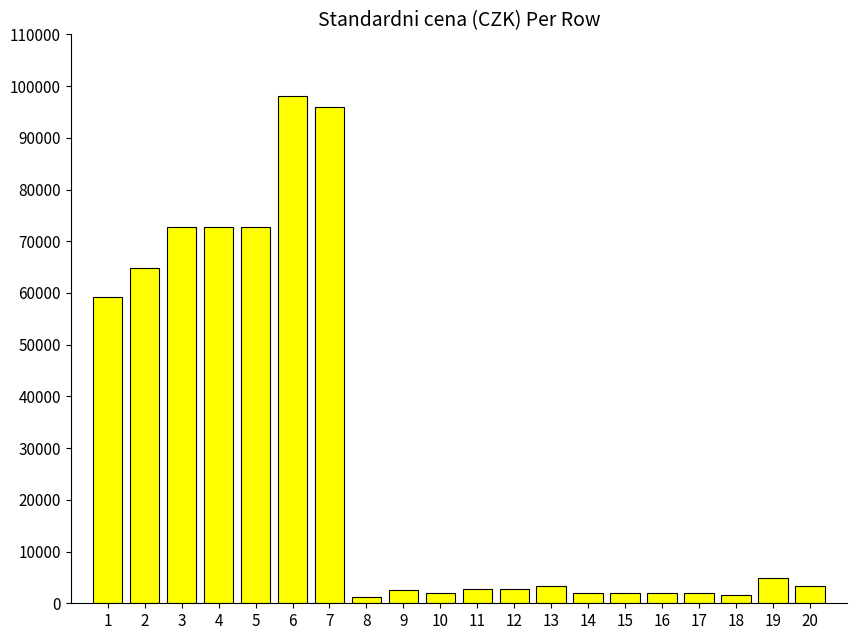

How many bars are there in total?

20